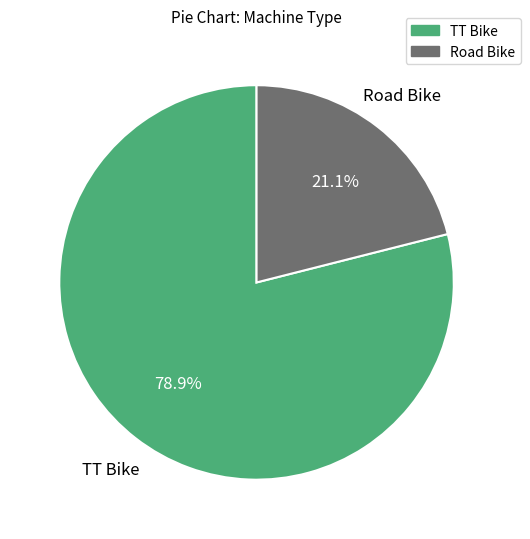

Rank the categories by value from lowest to highest.

Road Bike, TT Bike